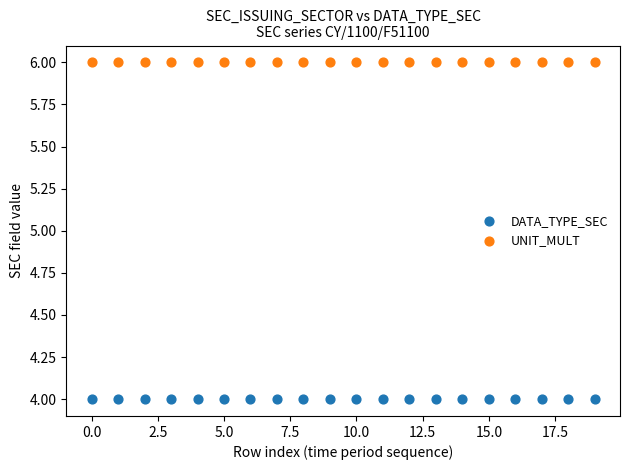

Which series reaches the maximum Y coordinate?

UNIT_MULT